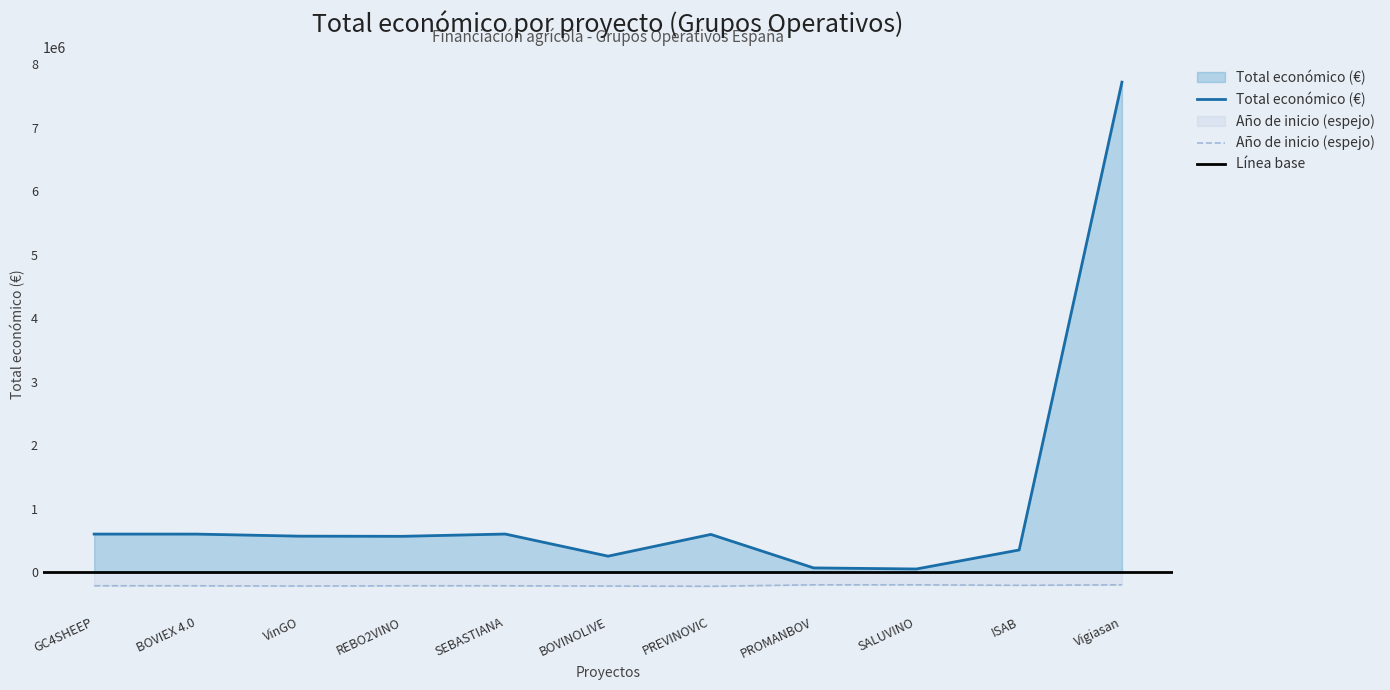

True or false: Total económico and Año de inicio cross at least once.

False